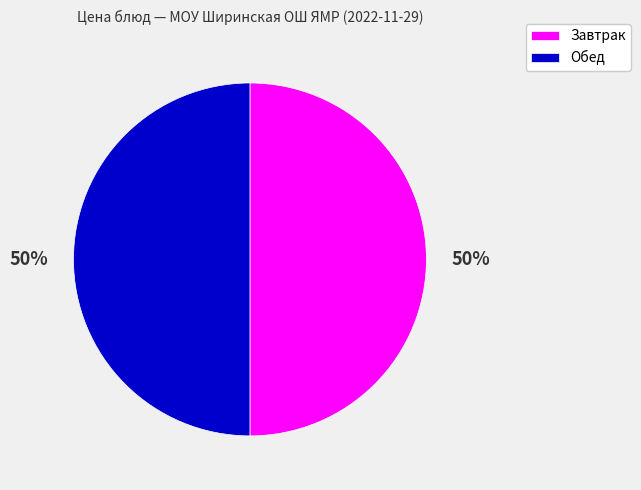

To the nearest percent, what is the average slice percentage?

50%